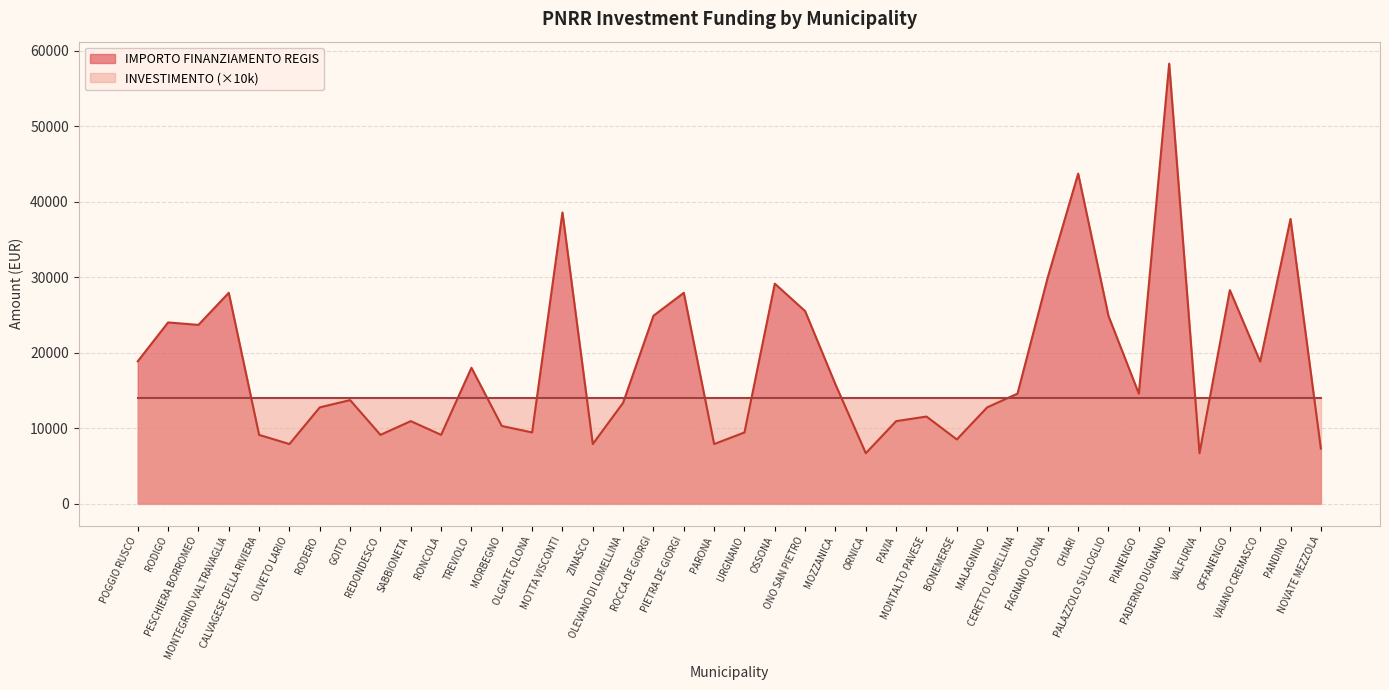

How many values exceed 14568?

18